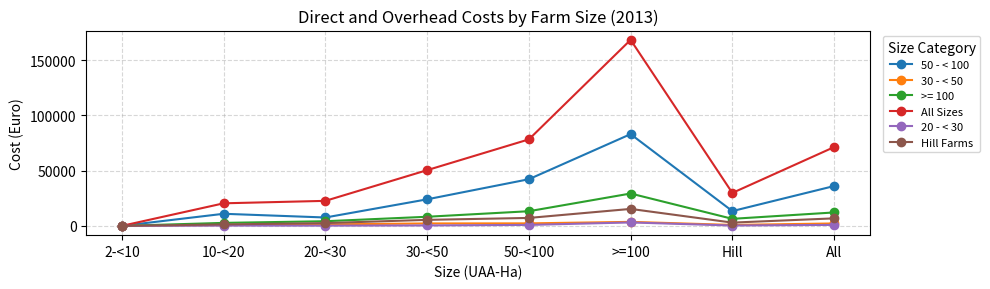

True or false: 30 - < 50 has more than 0 points higher than both neighbors.

True